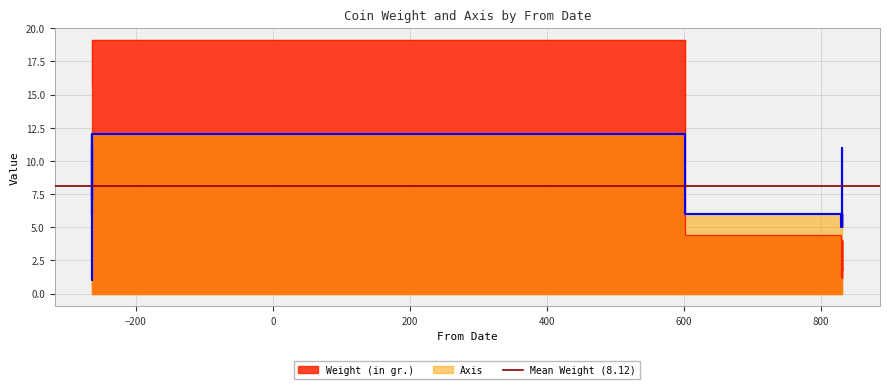

What are all the series names shown in the legend?

Weight (in gr.), Axis